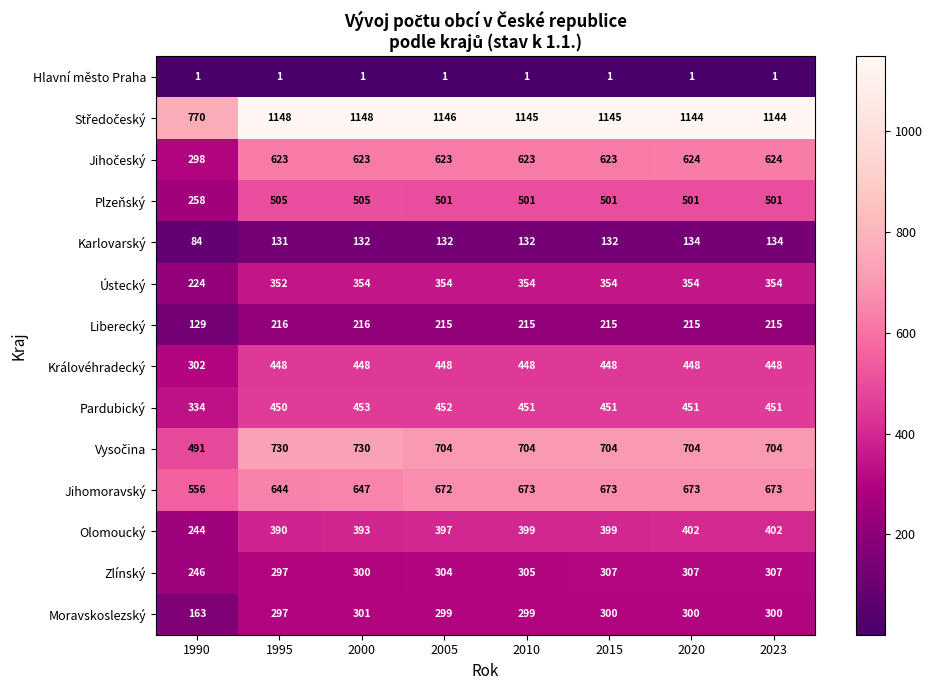

What is the smallest value displayed?

1